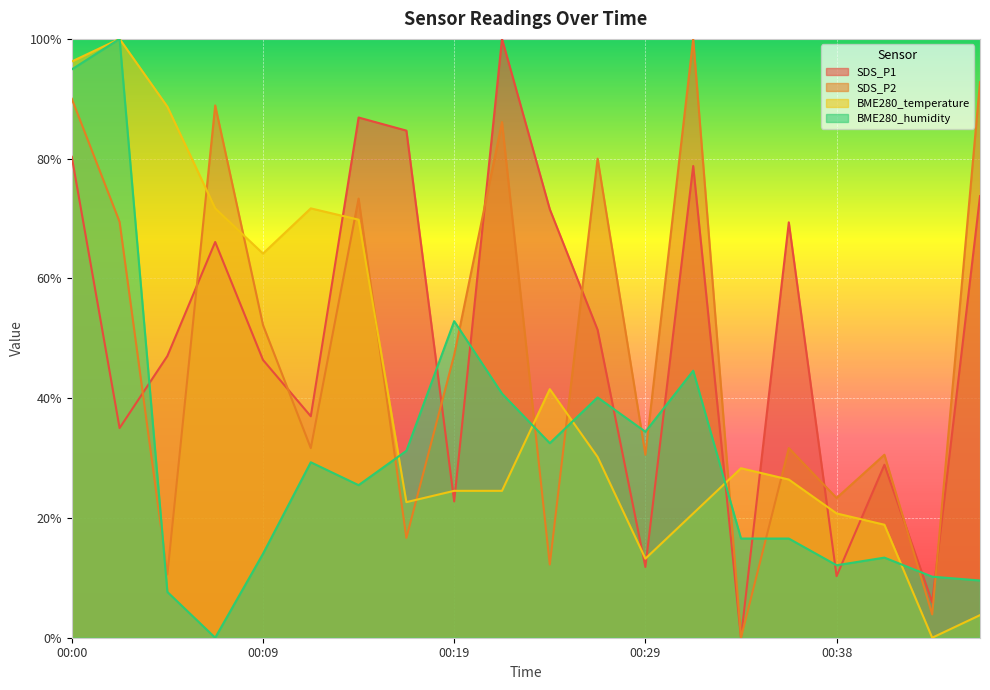

At which label is SDS_P2 closest to 50?

00:09